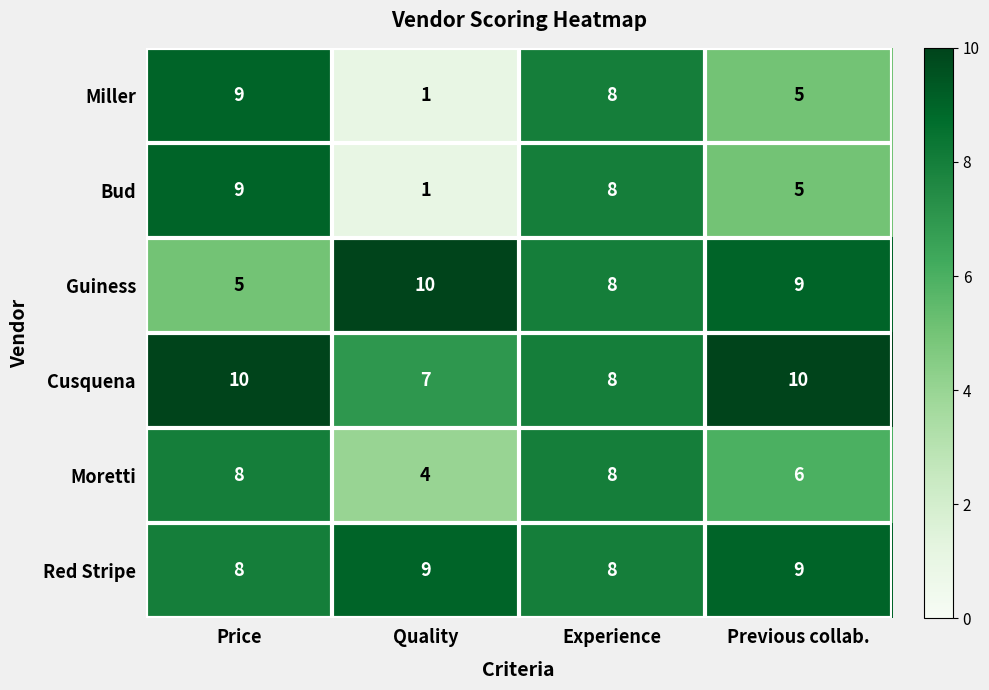

Reading left to right, list all the values displayed in this chart.

Miller: 9	1	8	5
Bud: 9	1	8	5
Guiness: 5	10	8	9
Cusquena: 10	7	8	10
Moretti: 8	4	8	6
Red Stripe: 8	9	8	9